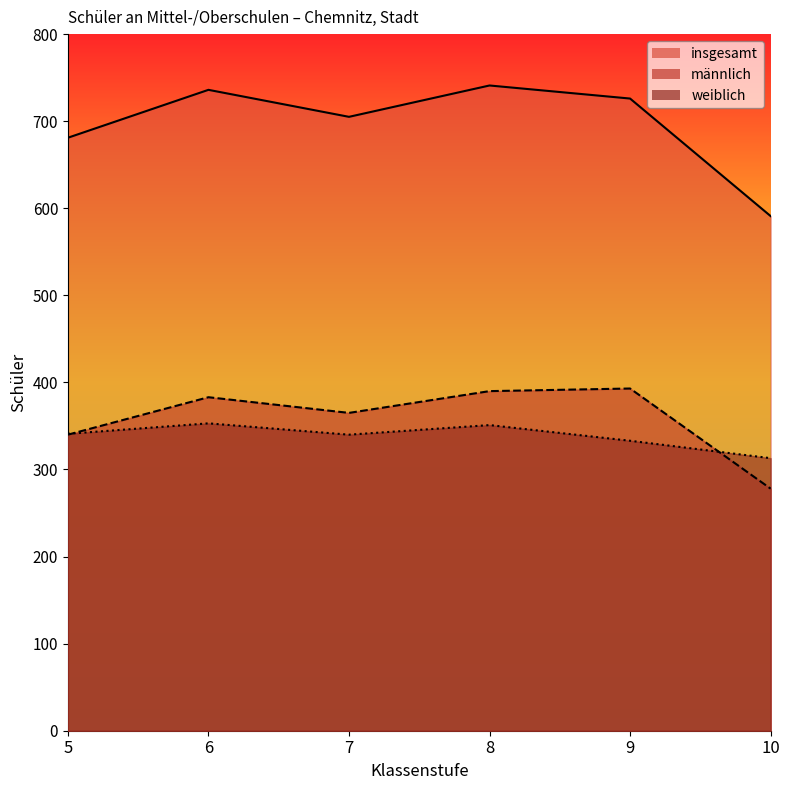

What is the difference between the highest and lowest values at 6?

383